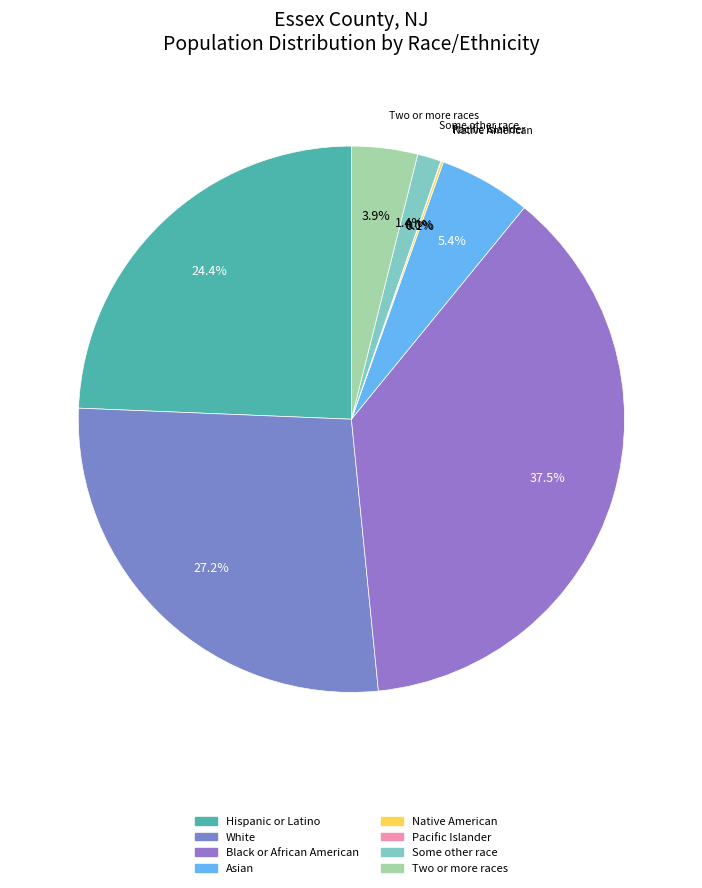

Count the number of slices in the pie.

8